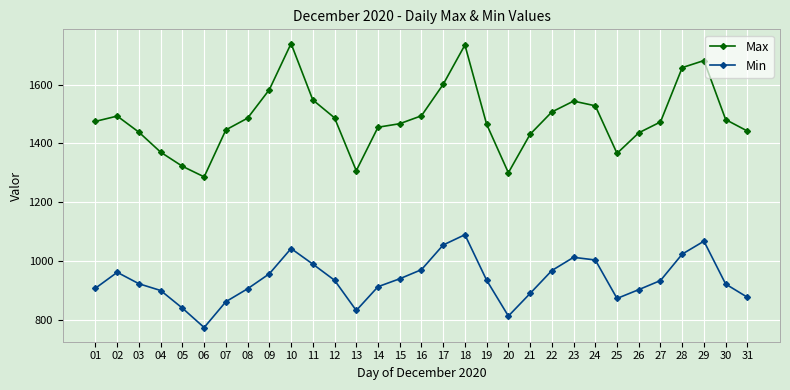

What is the spread (max minus min) of values at 17?

547